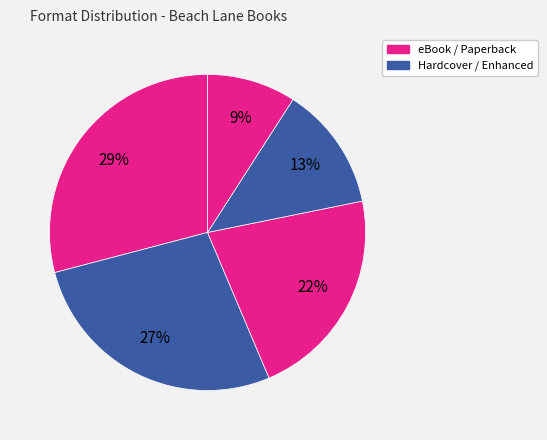

How many slices are in this pie chart?

5